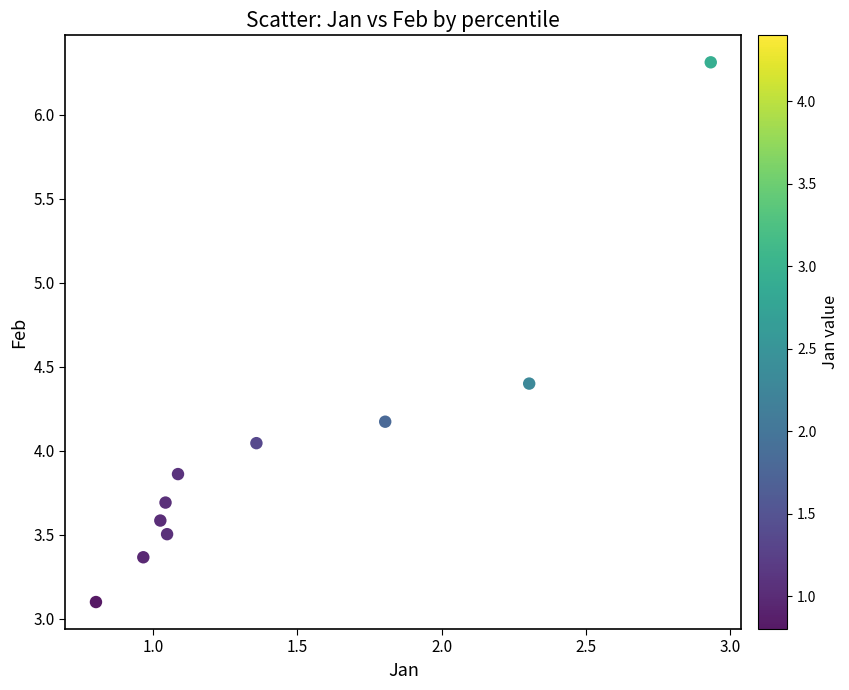

What is the average X value?

1.4